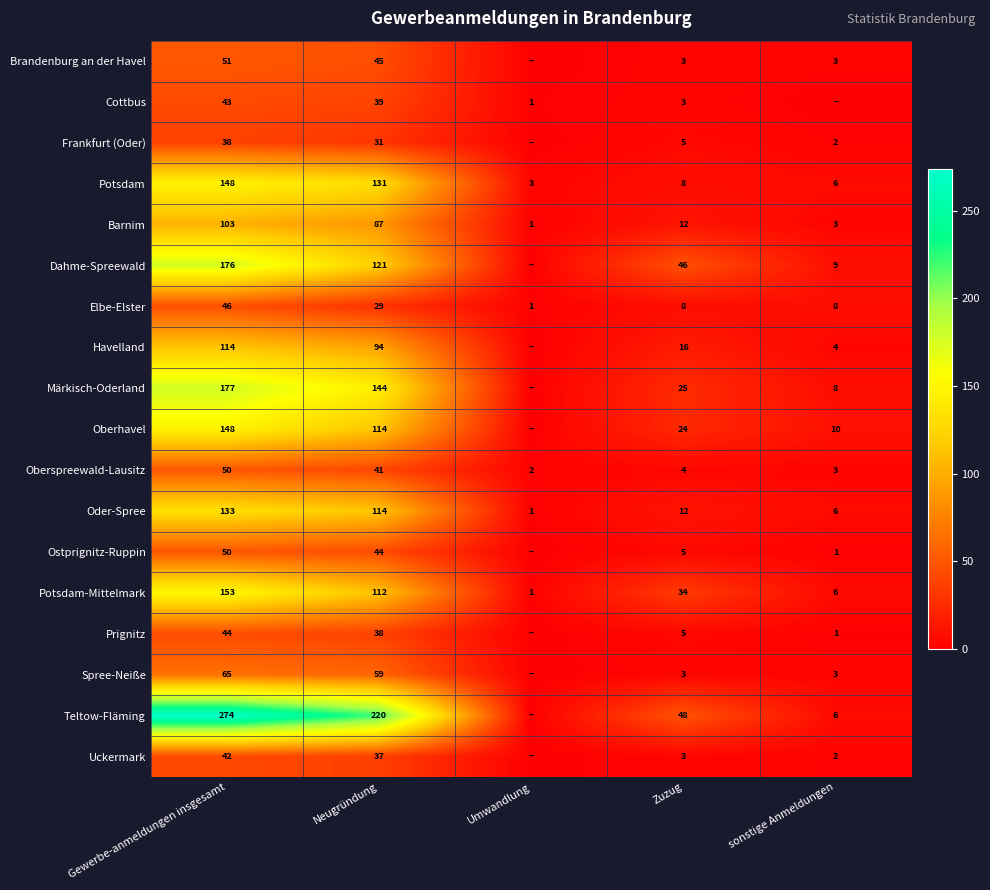

True or false: Oberhavel has a value of 200 at Neugründung.

False